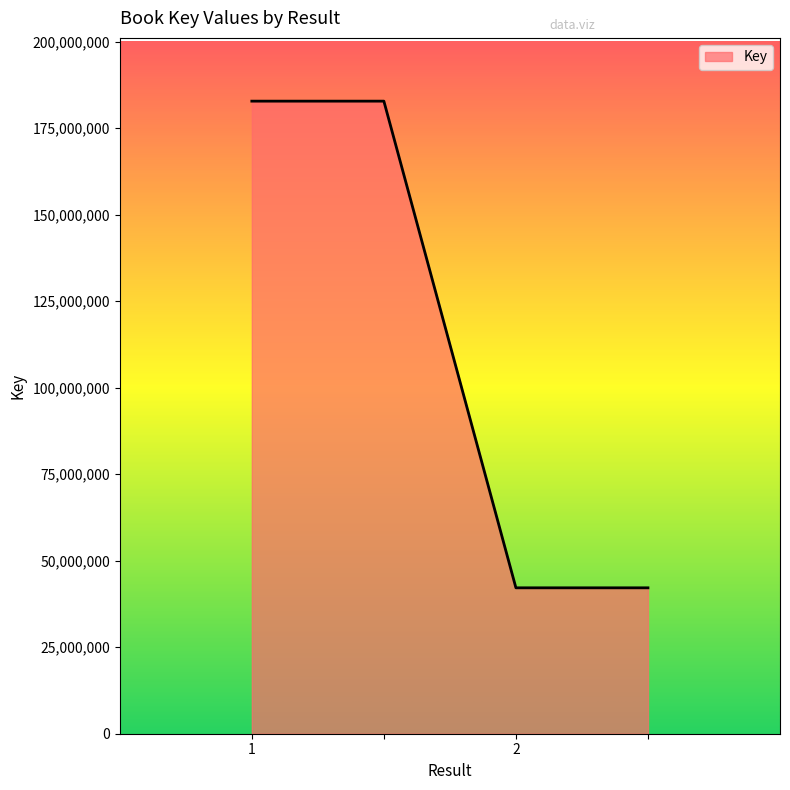

Does the chart display data point markers on the line(s)?

No